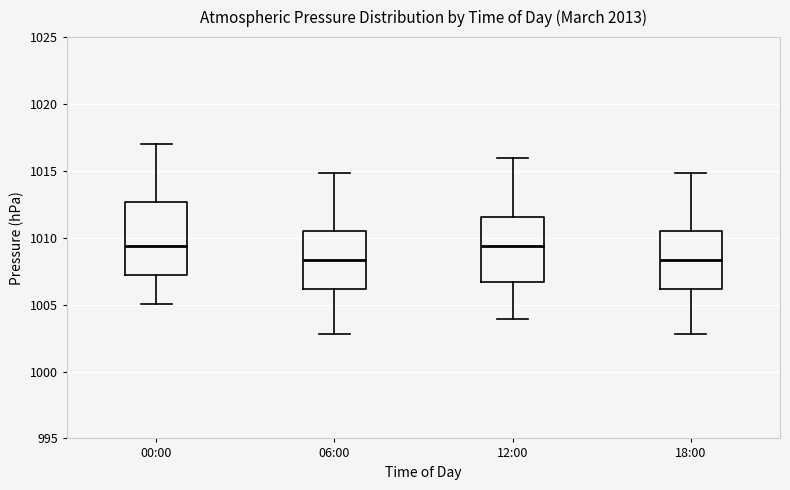

Reading left to right, transcribe this box plot: for each box, give where its median line is, the range the box spans, and where its two whiskers end, as read against the y-axis. The values are not printed on the chart, so give them approximately, as read against the axis.

00:00: median 1009.5, box 1007.0 to 1012.5, whiskers 1005.0 to 1017.0
06:00: median 1008.5, box 1006.0 to 1010.5, whiskers 1003.0 to 1015.0
12:00: median 1009.5, box 1006.5 to 1011.5, whiskers 1004.0 to 1016.0
18:00: median 1008.5, box 1006.0 to 1010.5, whiskers 1003.0 to 1015.0